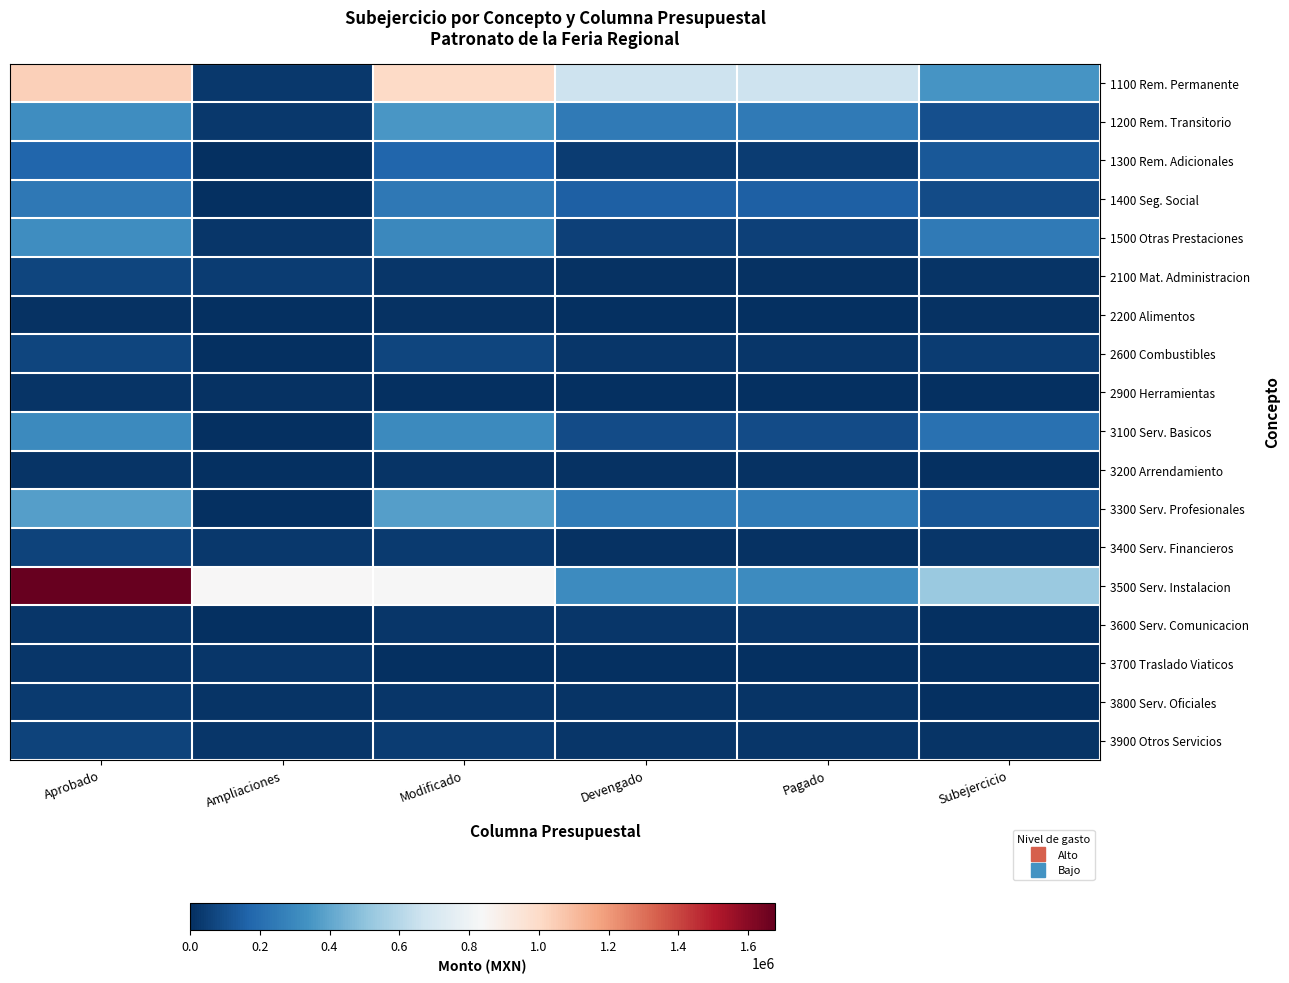

Reading left to right, what are all the values shown in this chart?

1100 Rem. Permanente: Aprobado=1037292.0	Ampliaciones=30000.0	Modificado=1007292.0	Devengado=664100.2	Pagado=664100.2	Subejercicio=343191.8
1200 Rem. Transitorio: Aprobado=318165.5	Ampliaciones=30000.0	Modificado=348165.5	Devengado=247042.6	Pagado=247042.6	Subejercicio=101122.9
1300 Rem. Adicionales: Aprobado=170865.0	Ampliaciones=0.0	Modificado=170865.0	Devengado=45051.4	Pagado=45051.4	Subejercicio=125813.6
1400 Seg. Social: Aprobado=241667.6	Ampliaciones=0.0	Modificado=241667.6	Devengado=152132.7	Pagado=152132.7	Subejercicio=89534.9
1500 Otras Prestaciones: Aprobado=320745.8	Ampliaciones=20000.0	Modificado=300745.8	Devengado=53845.9	Pagado=53845.9	Subejercicio=246900.0
2100 Mat. Administracion: Aprobado=66000.0	Ampliaciones=40000.0	Modificado=26000.0	Devengado=8812.7	Pagado=8812.7	Subejercicio=17187.3
2200 Alimentos: Aprobado=10000.0	Ampliaciones=0.0	Modificado=10000.0	Devengado=0.0	Pagado=0.0	Subejercicio=10000.0
2600 Combustibles: Aprobado=70000.0	Ampliaciones=0.0	Modificado=70000.0	Devengado=24816.5	Pagado=24816.5	Subejercicio=45183.5
2900 Herramientas: Aprobado=15000.0	Ampliaciones=10000.0	Modificado=5000.0	Devengado=0.0	Pagado=0.0	Subejercicio=5000.0
3100 Serv. Basicos: Aprobado=306588.0	Ampliaciones=520.0	Modificado=307108.0	Devengado=91352.0	Pagado=90803.0	Subejercicio=215756.0
3200 Arrendamiento: Aprobado=19184.0	Ampliaciones=0.0	Modificado=19184.0	Devengado=13050.0	Pagado=13050.0	Subejercicio=6134.0
3300 Serv. Profesionales: Aprobado=375000.0	Ampliaciones=0.0	Modificado=375000.0	Devengado=252229.3	Pagado=252229.3	Subejercicio=122770.7
3400 Serv. Financieros: Aprobado=62000.0	Ampliaciones=28000.0	Modificado=34000.0	Devengado=12294.5	Pagado=12294.5	Subejercicio=21705.5
3500 Serv. Instalacion: Aprobado=1677000.0	Ampliaciones=841500.0	Modificado=835500.0	Devengado=309765.5	Pagado=309765.5	Subejercicio=525734.5
3600 Serv. Comunicacion: Aprobado=20000.0	Ampliaciones=0.0	Modificado=20000.0	Devengado=19982.2	Pagado=19982.2	Subejercicio=17.8
3700 Traslado Viaticos: Aprobado=25000.0	Ampliaciones=23000.0	Modificado=2000.0	Devengado=96.0	Pagado=96.0	Subejercicio=1904.0
3800 Serv. Oficiales: Aprobado=35000.0	Ampliaciones=15000.0	Modificado=20000.0	Devengado=15258.6	Pagado=15258.6	Subejercicio=4741.4
3900 Otros Servicios: Aprobado=65107.0	Ampliaciones=25000.0	Modificado=40107.0	Devengado=25025.0	Pagado=25025.0	Subejercicio=15082.0